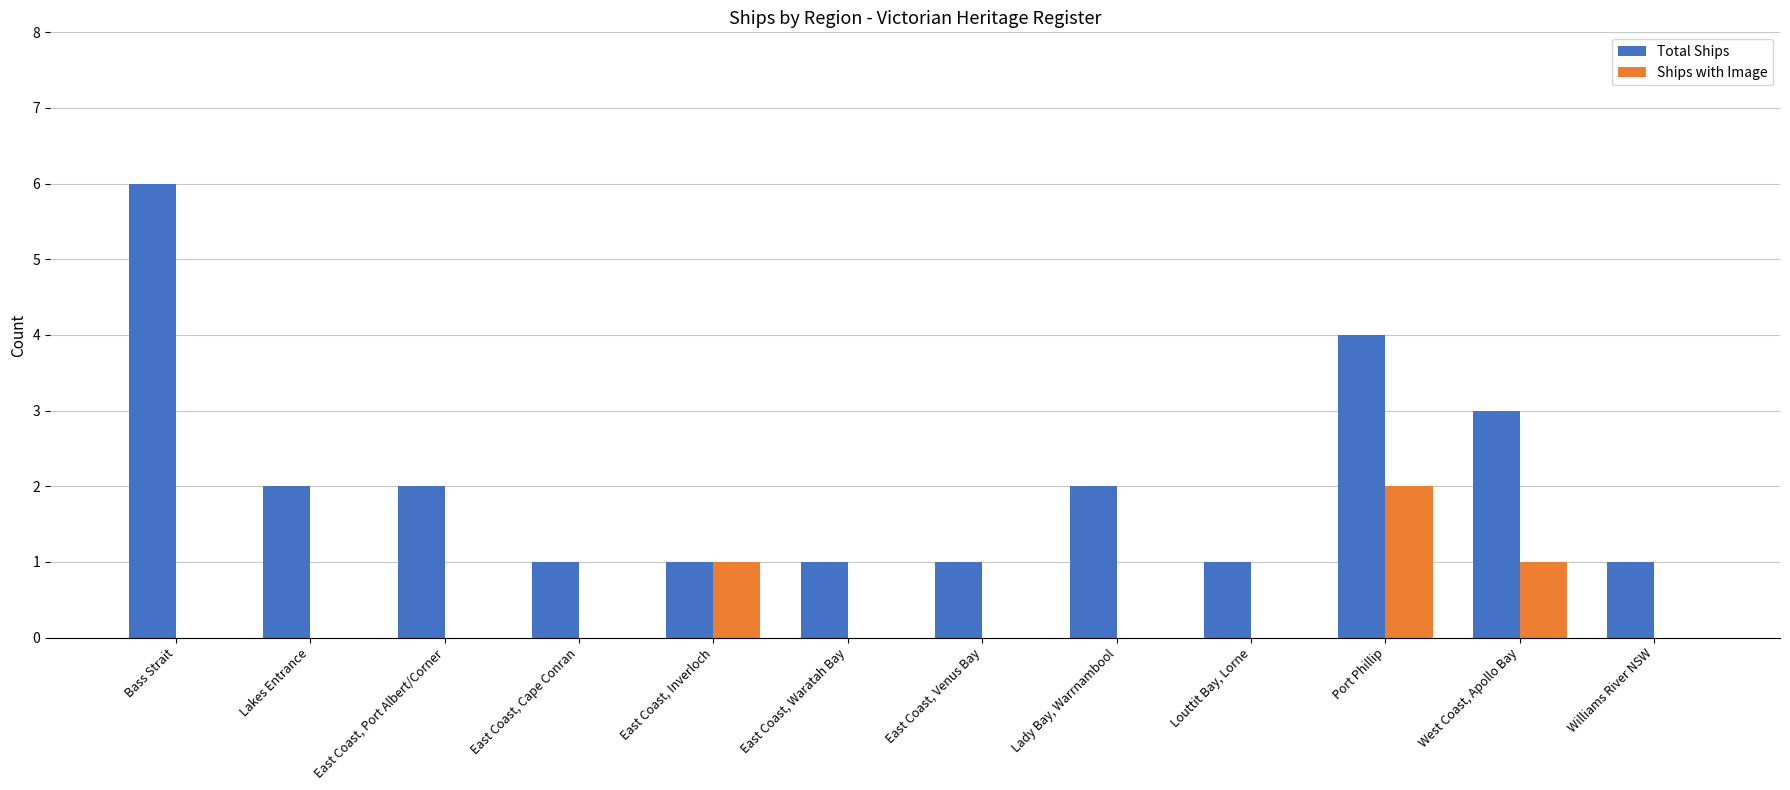

How many categories are shown in the chart?

12